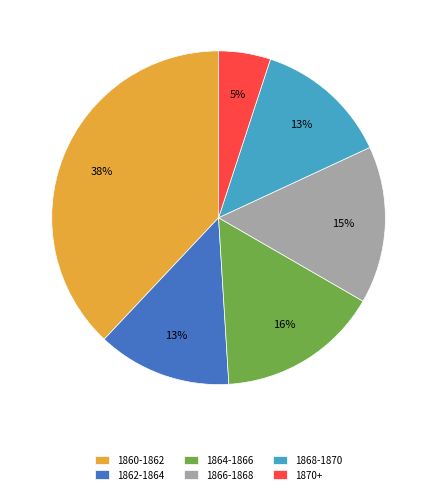

Which category has the biggest portion of the pie?

1860-1862